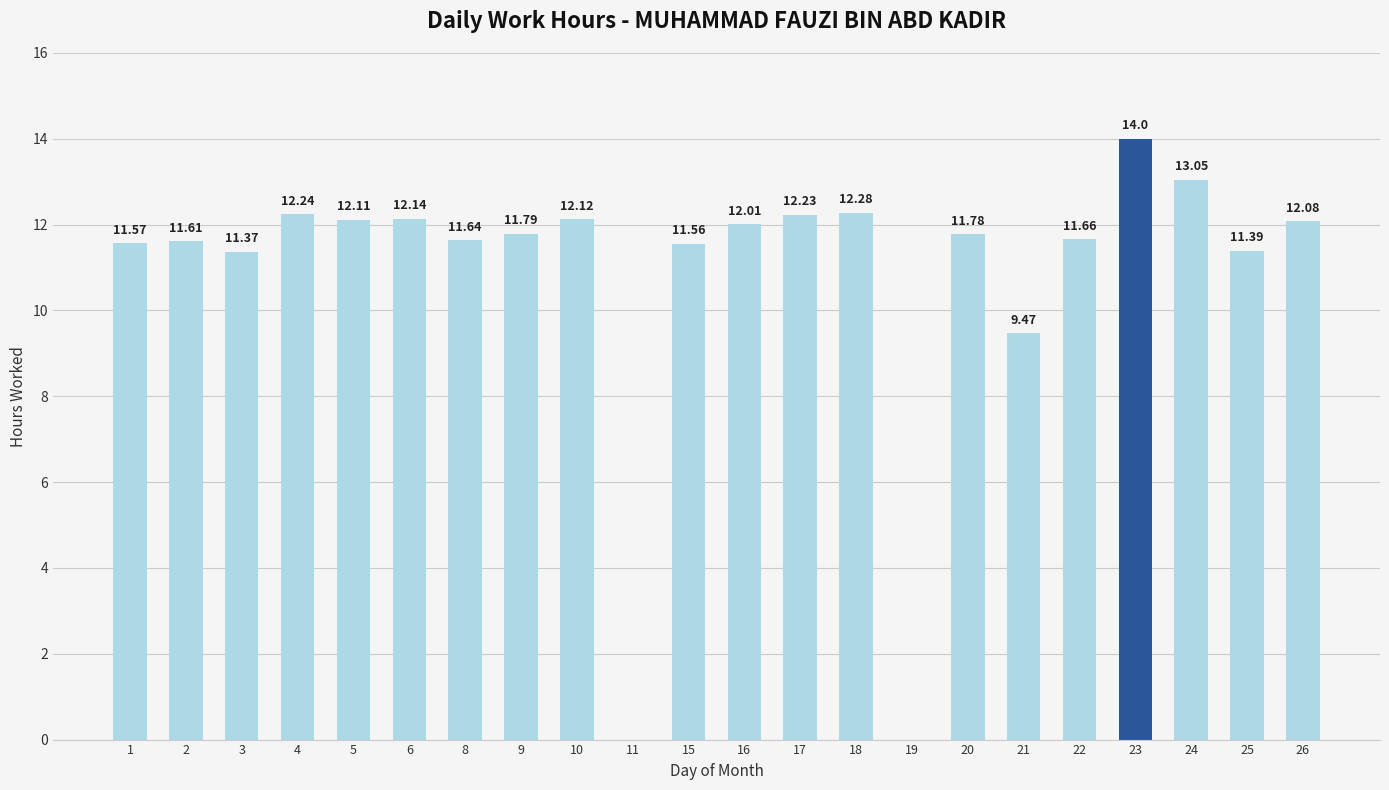

What is the sum of the values at 5 and 21?

21.6